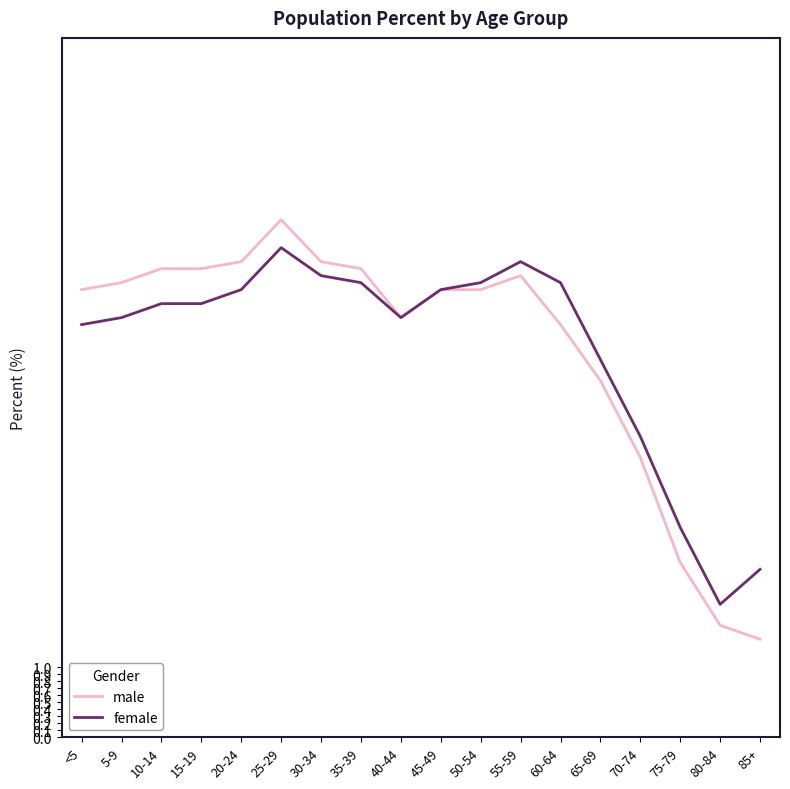

Is it true that female equals 8.4 at 15-19?

False